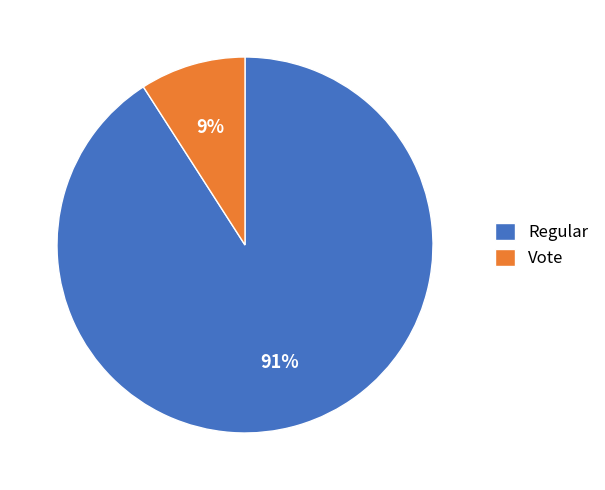

To the nearest percent, what is the difference between the largest and smallest slice percentages?

82%